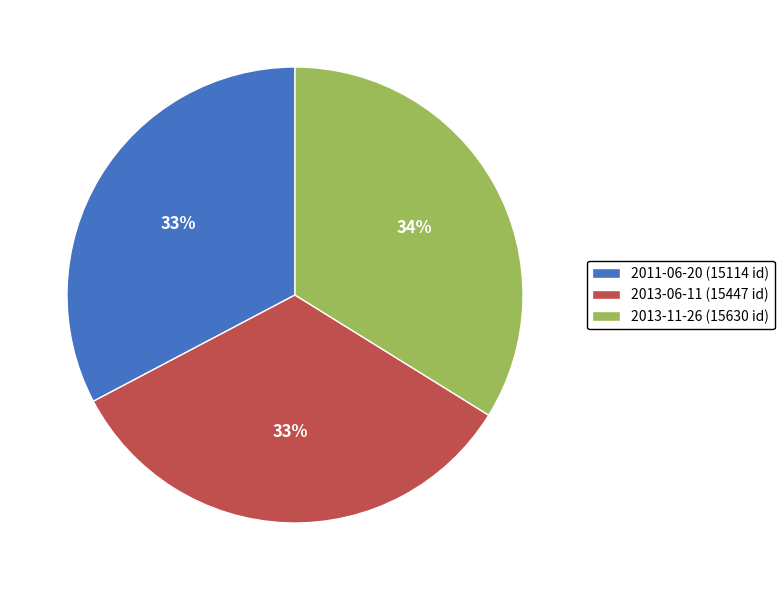

What is the ratio of the value at 2011-06-20 (15114 id) to the value at 2013-06-11 (15447 id)?

1.0